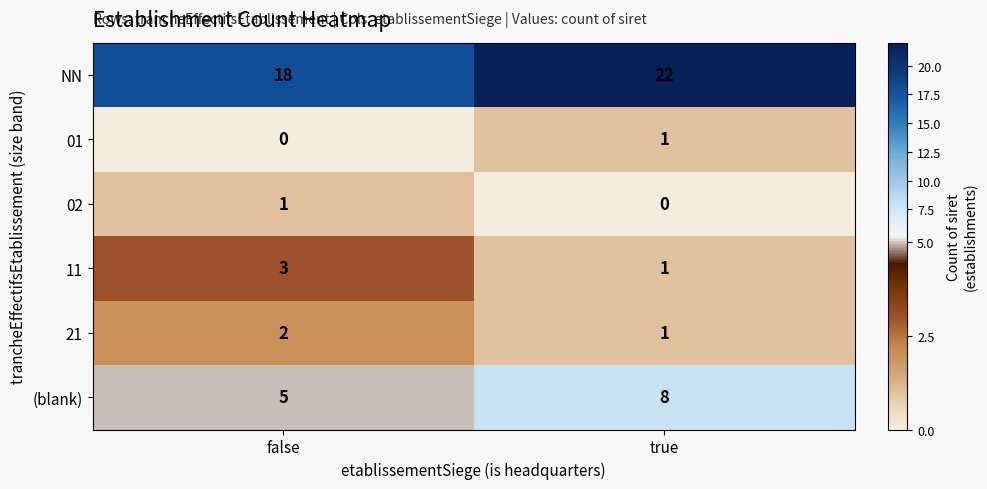

What is the sum of all 11 values?

4